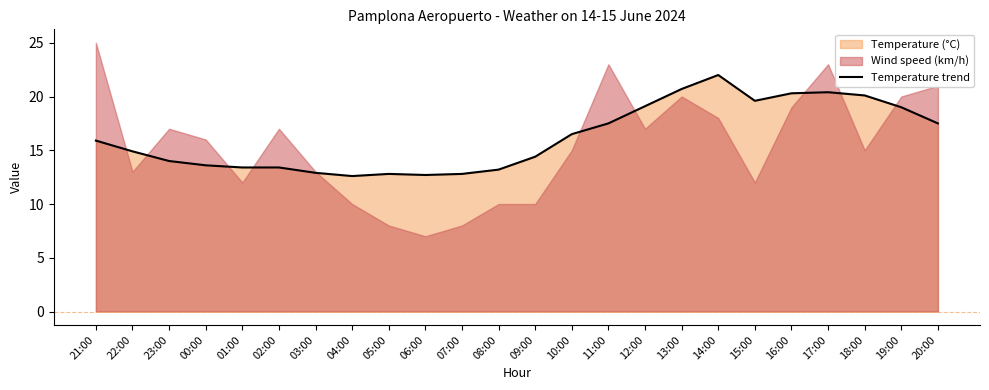

What is the label of the 3rd point from the right?

18:00